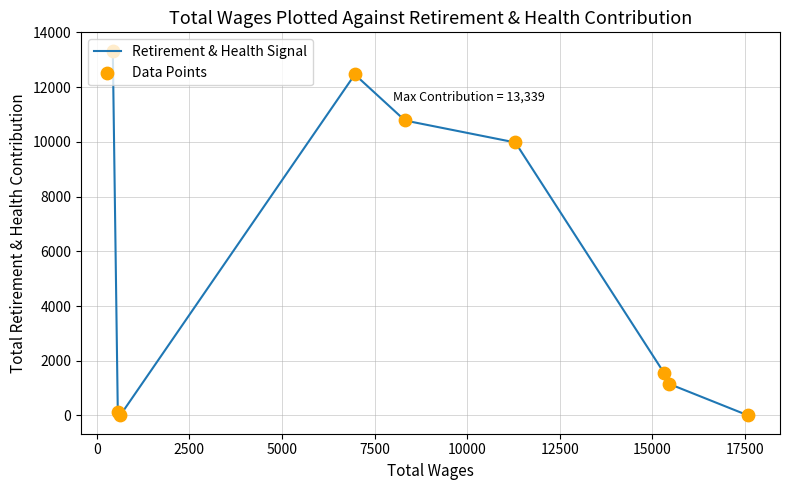

What is the greatest value displayed?

13339